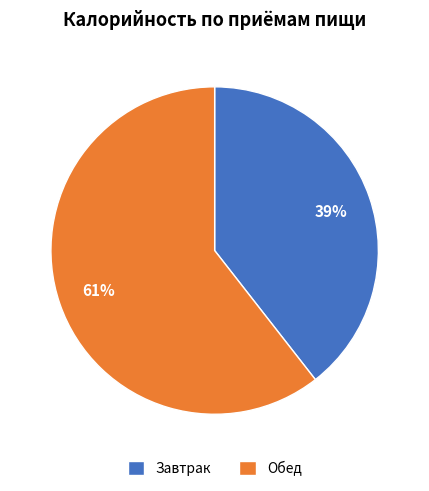

Which has a higher value, Завтрак or Обед?

Обед